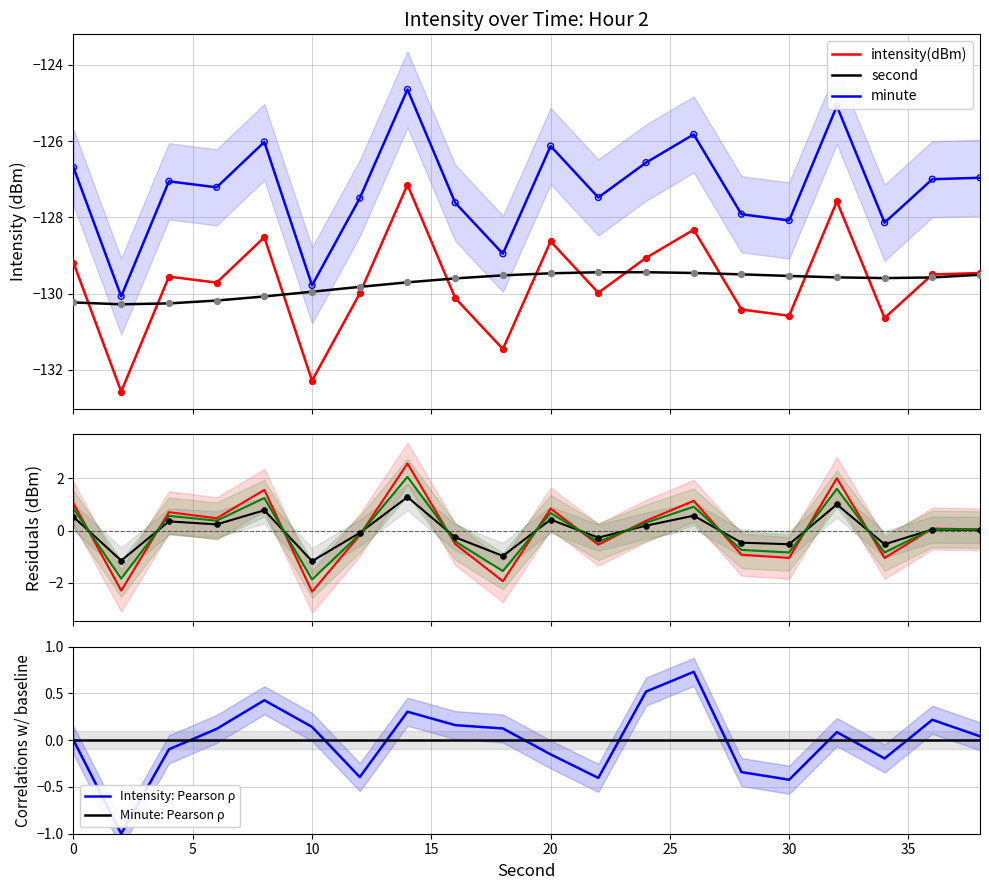

True or false: Intensity: Pearson ρ has a value of -0.6 at 30.

False